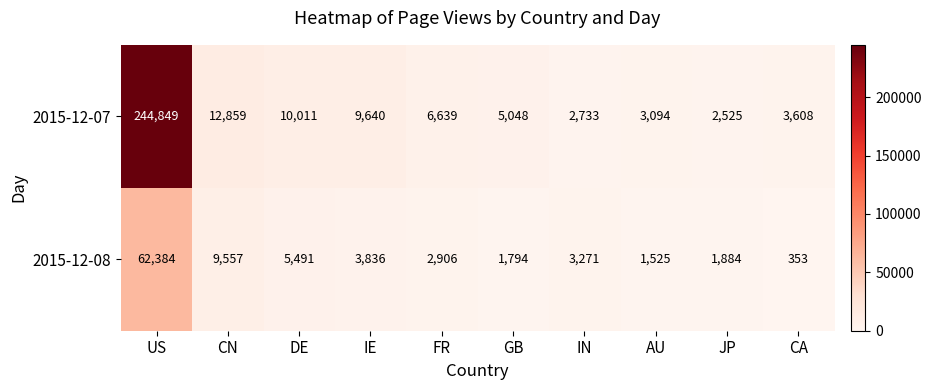

Is it true that 2015-12-08 equals 505 at CA?

False